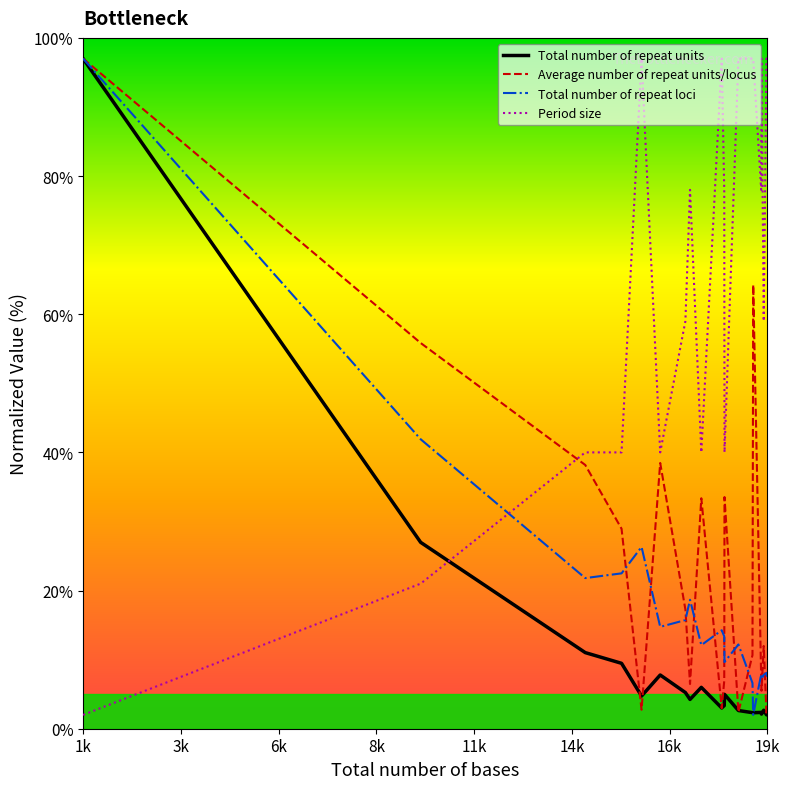

How many categories are shown in the chart?

20